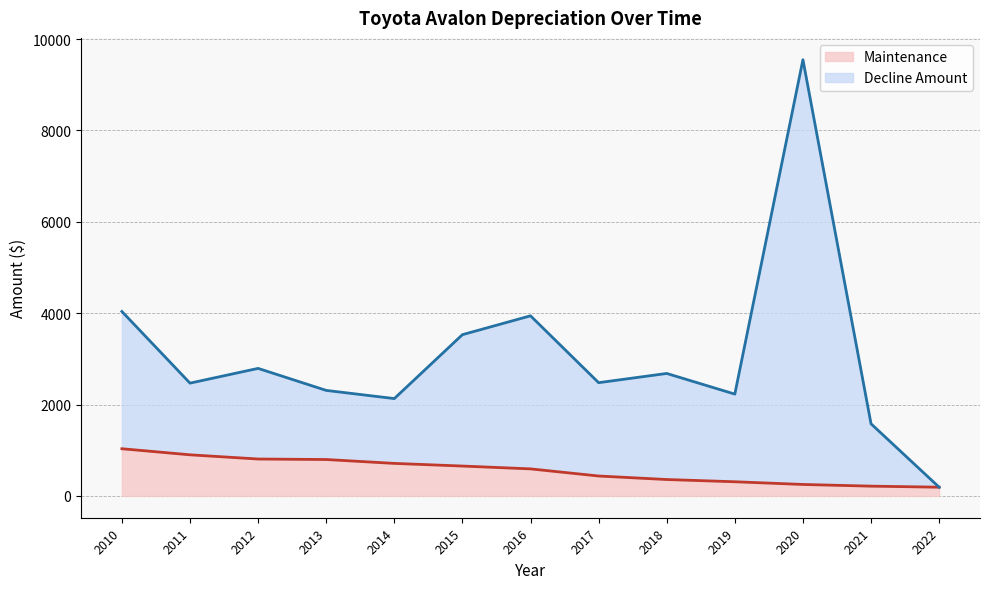

What is the value of the Decline Amount point at the 4th from the left?

2310